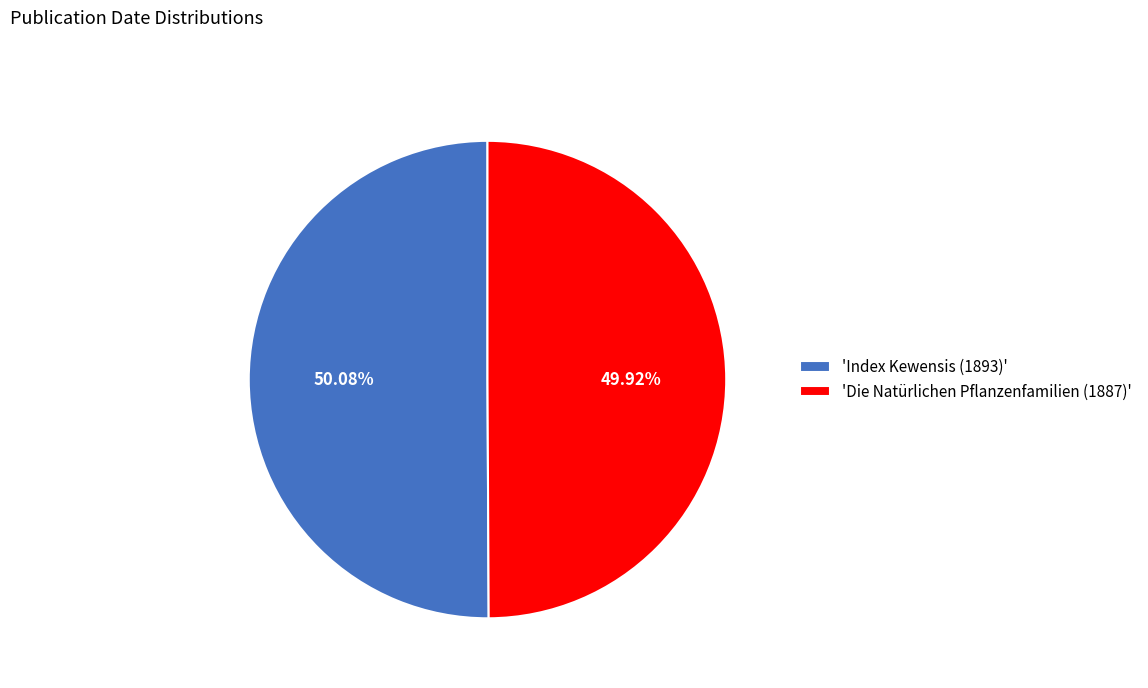

Approximately how many times larger is the value at 'Die Natürlichen Pflanzenfamilien (1887)' compared to 'Index Kewensis (1893)'?

1.0